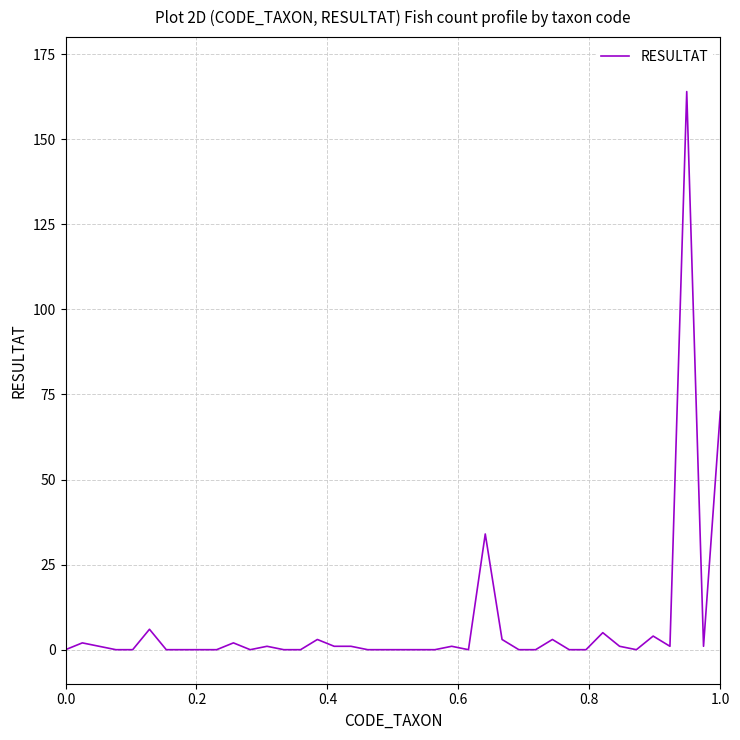

What is the difference between the maximum and minimum values?

164